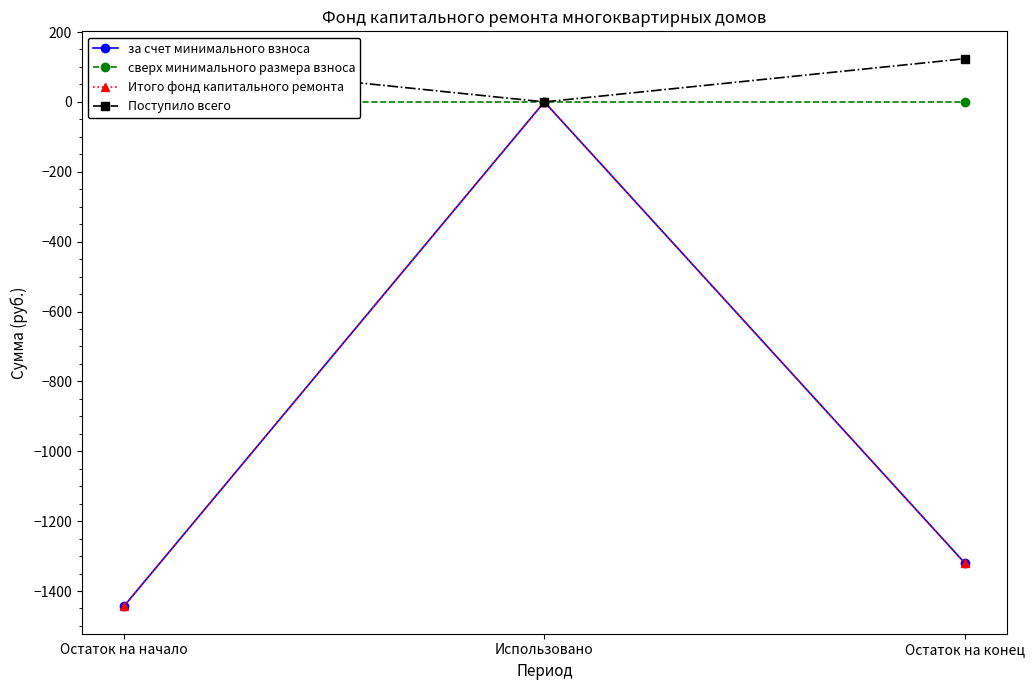

Which series changed the most between Остаток на начало and Использовано?

за счет минимального взноса